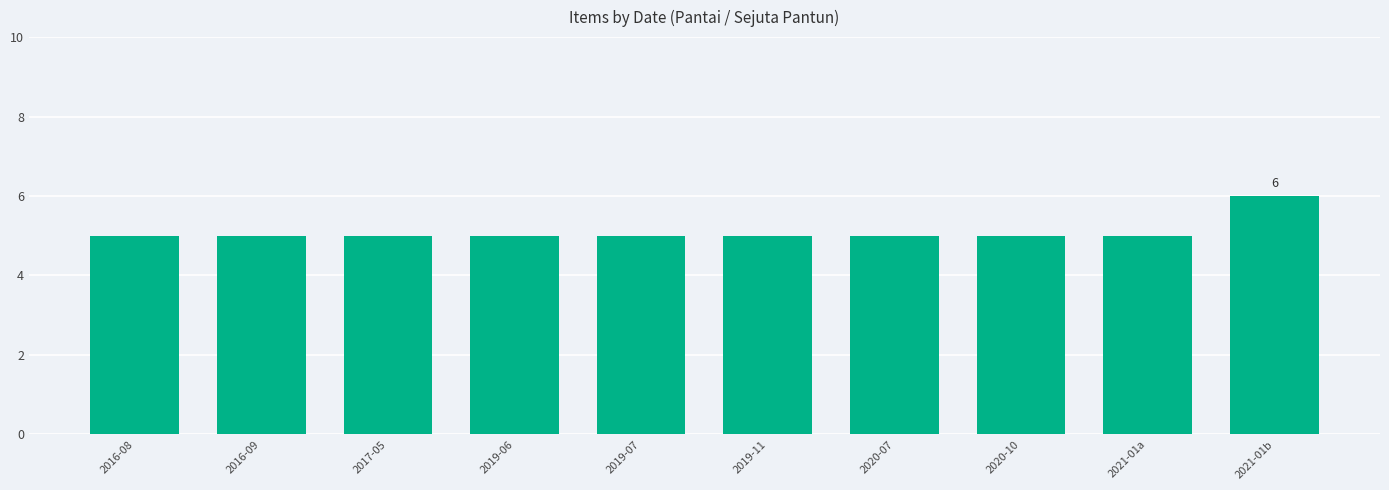

Are the bars grouped side by side (vs. stacked)?

No